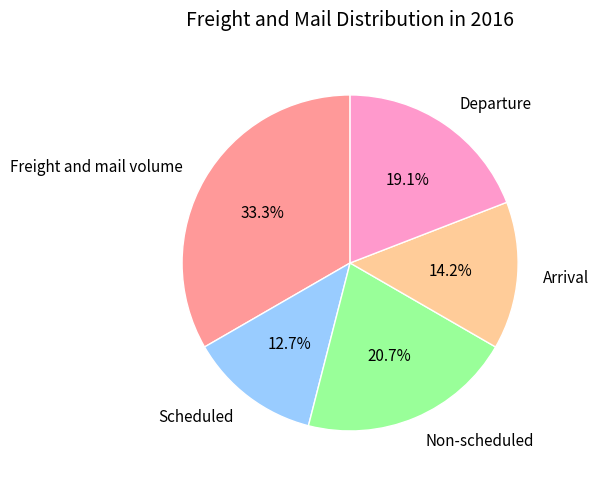

What is the largest slice in the pie chart?

Freight and mail volume